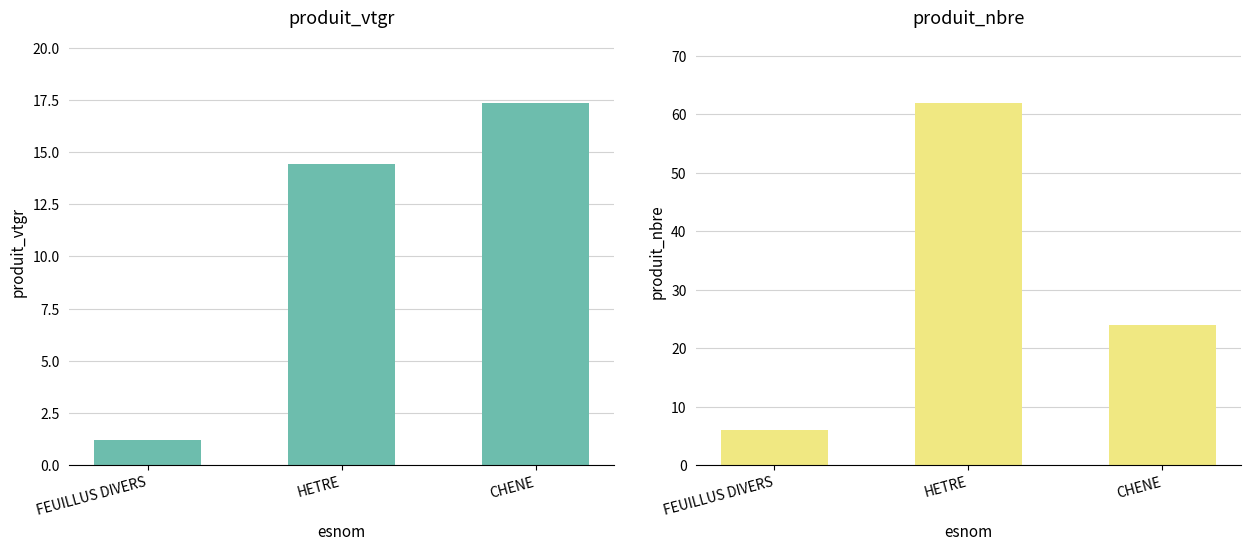

Which series has the largest range (max minus min)?

produit_nbre